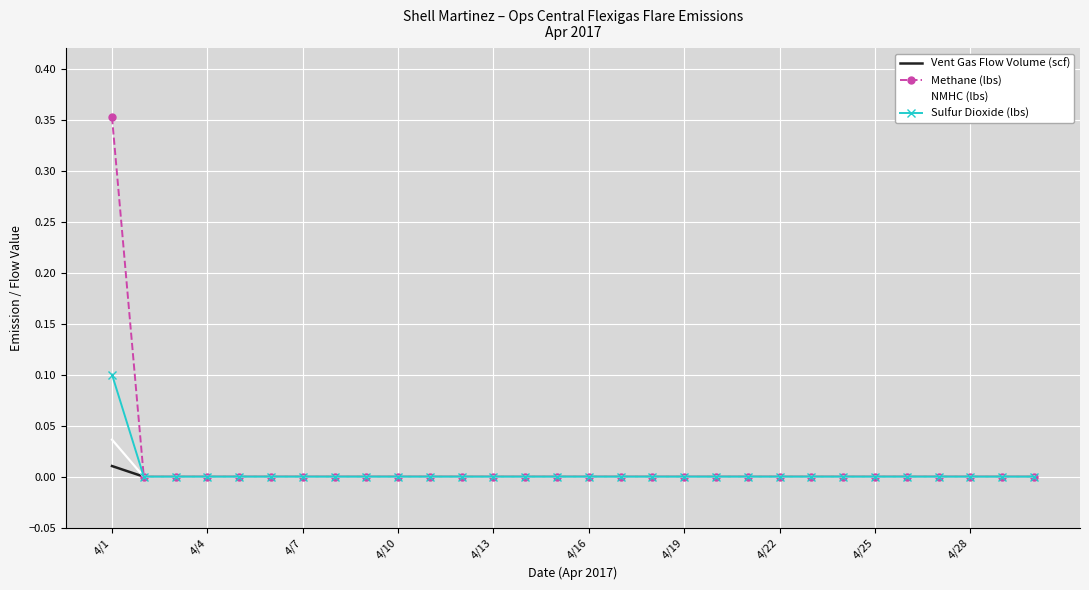

What are all the series names shown in the legend?

Vent Gas Flow Volume (scf), Methane (lbs), NMHC (lbs), Sulfur Dioxide (lbs)